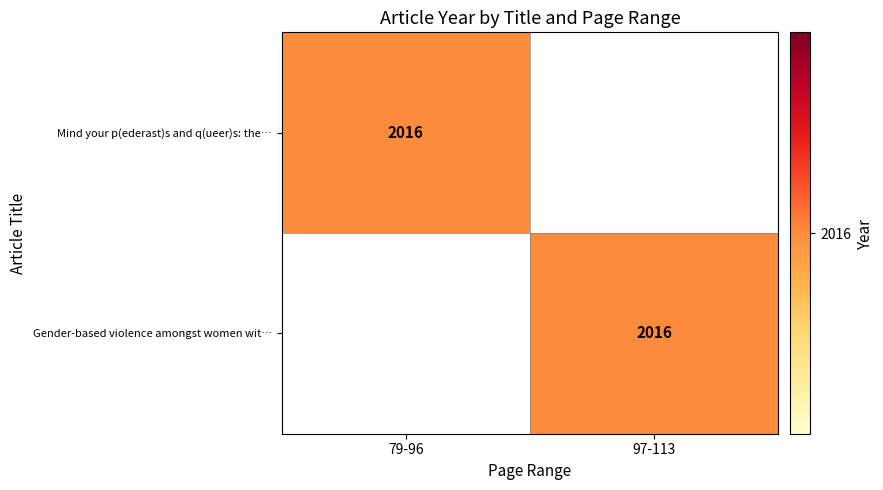

True or false: Mind your p(ederast)s and q(ueer)s: the… has a value of 3070 at 79-96.

False